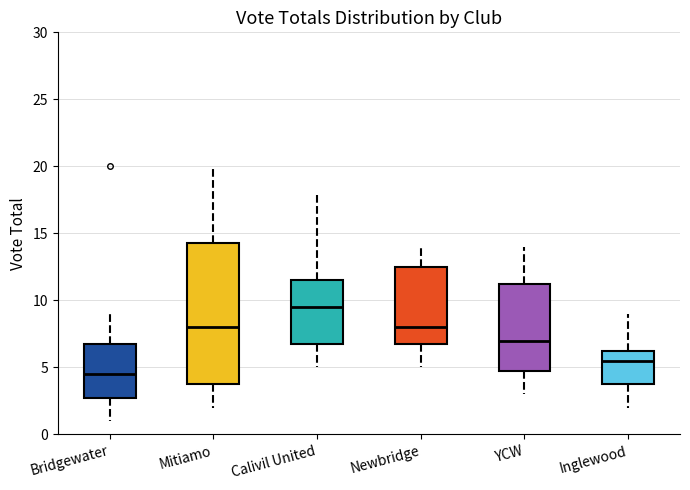

Which box's median line is the highest?

Calivil United